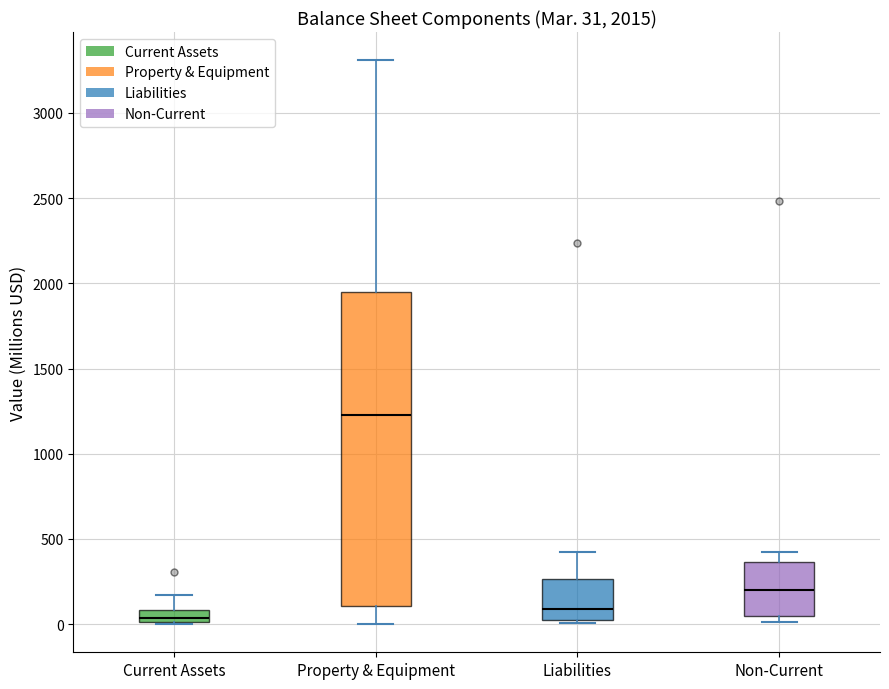

Comparing the boxes themselves (not the whiskers), which one is the tallest?

Property & Equipment